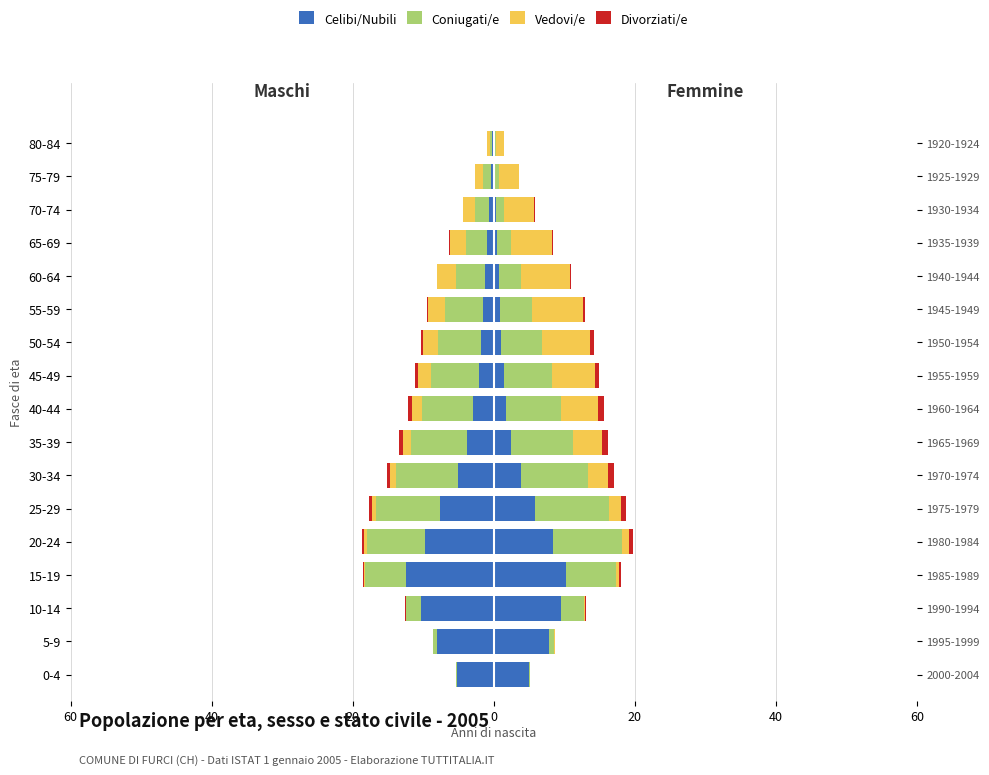

Count the number of categories in the chart.

17